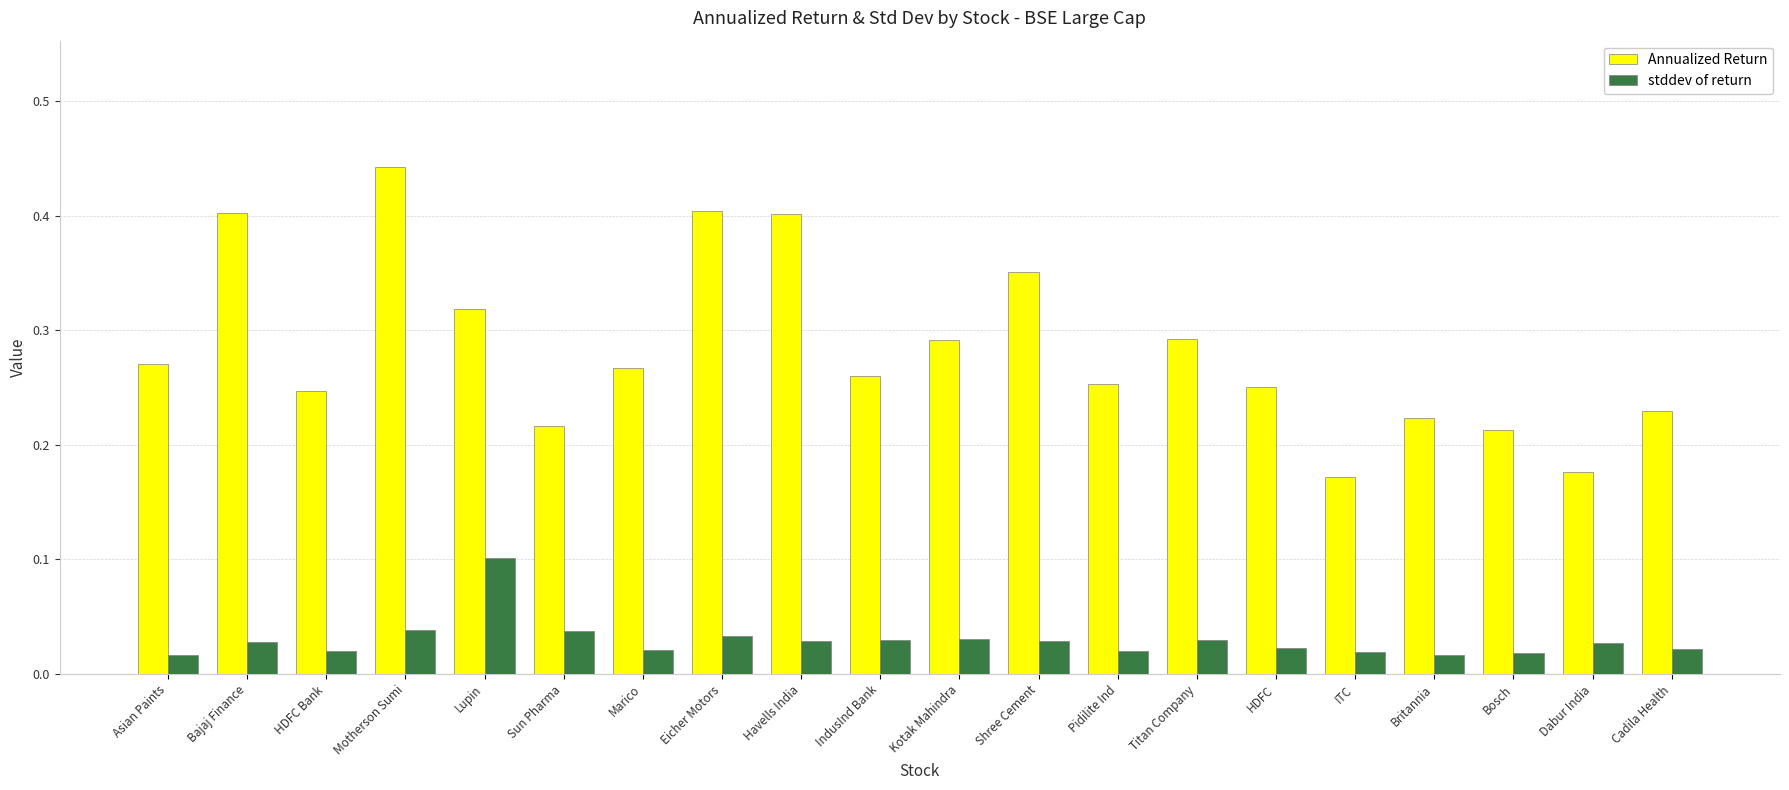

Rank the series at Marico from highest to lowest value.

Annualized Return, stddev of return